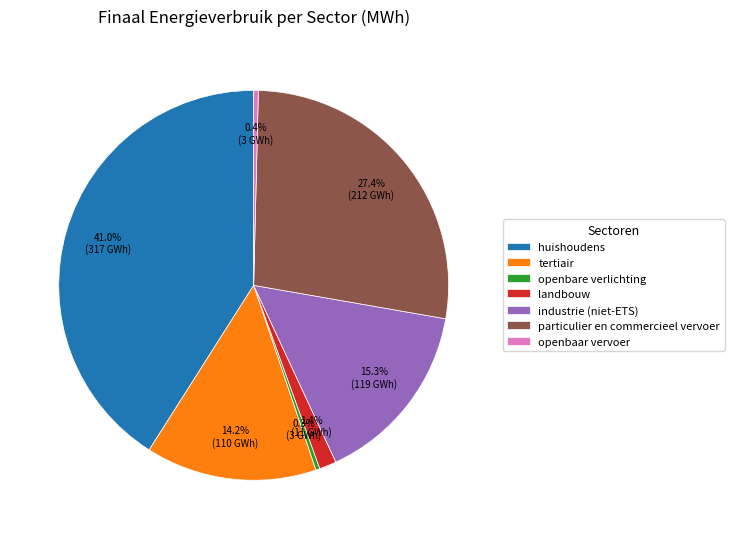

What is the largest slice in the pie chart?

huishoudens